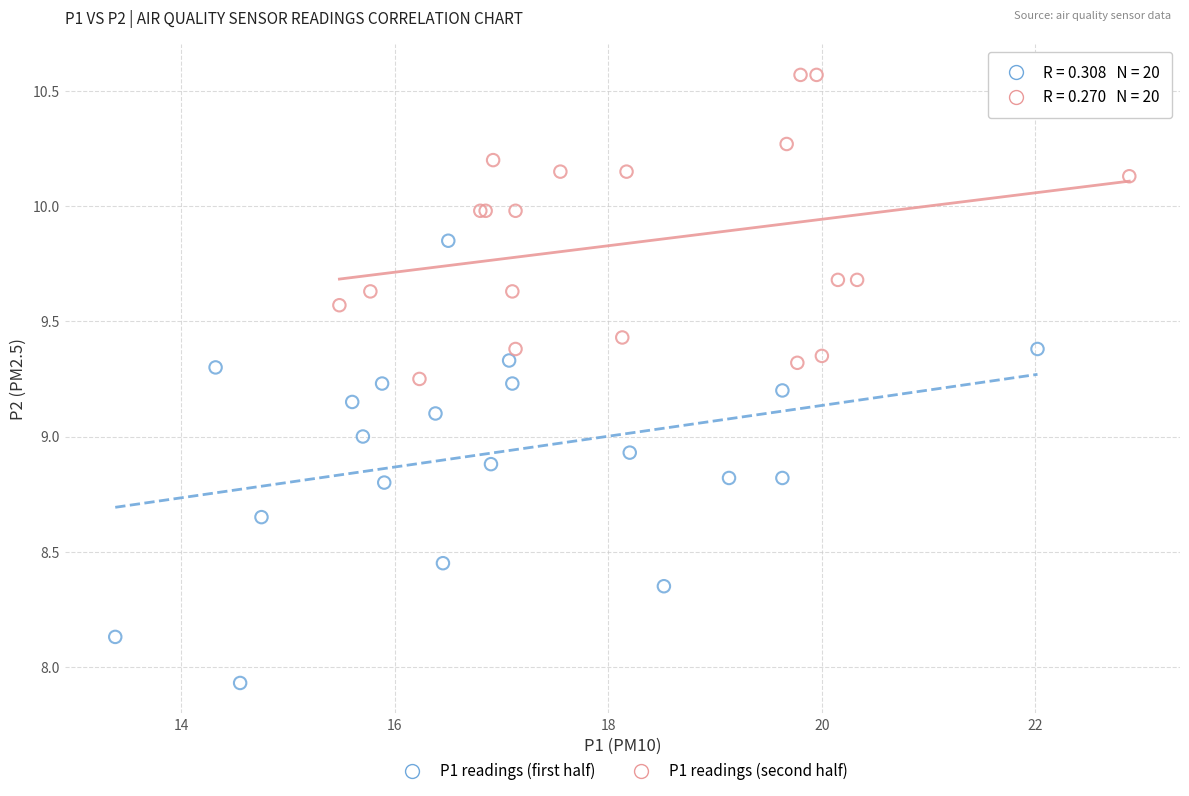

Which series has the widest spread of Y values?

P1 readings (first half)